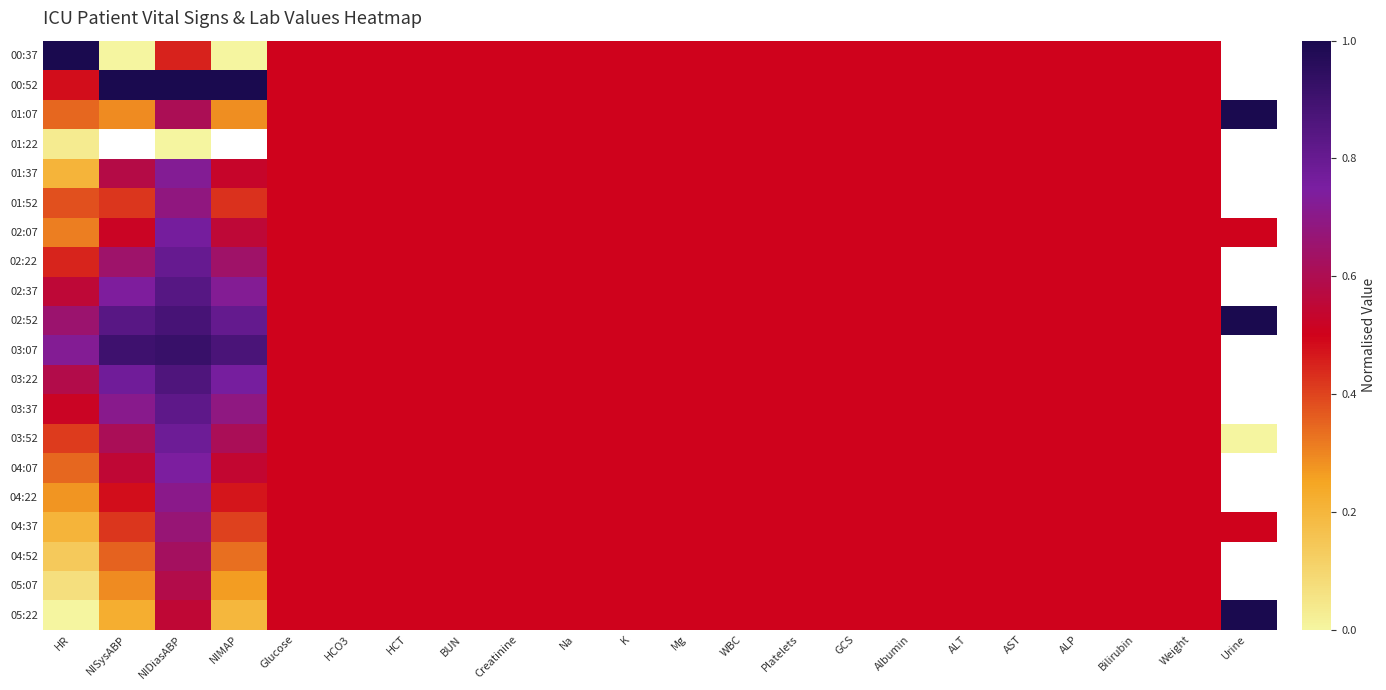

At which label does 00:37 reach its peak?

HR